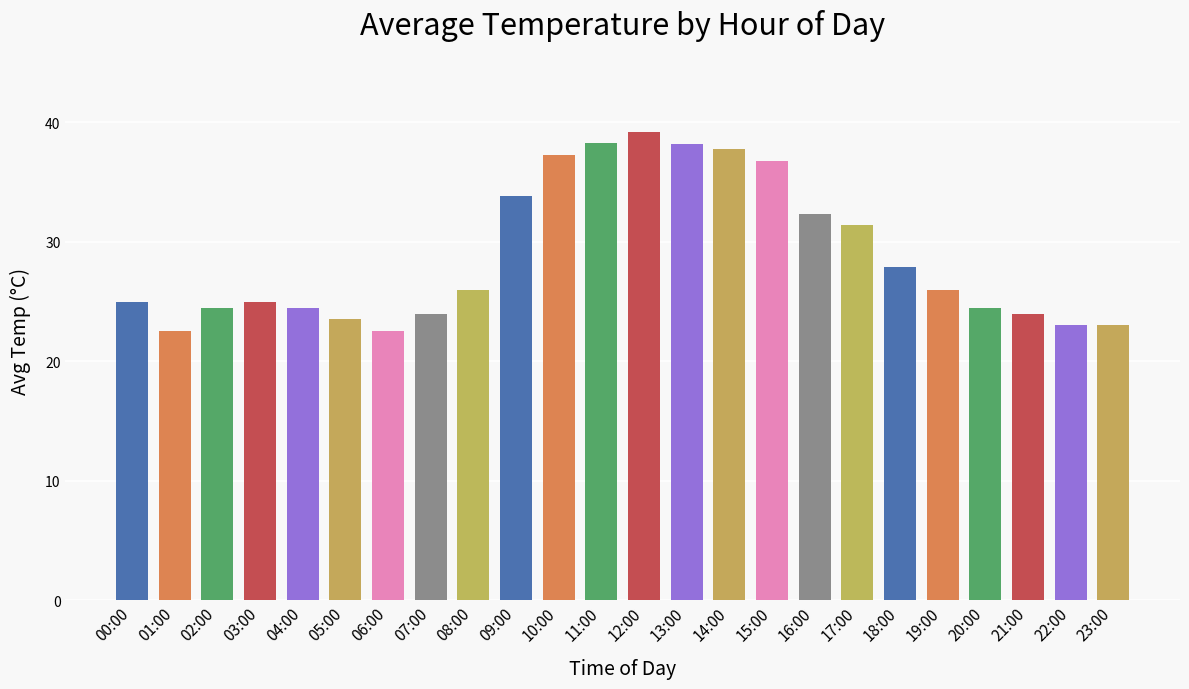

What is the change in value from 00:00 to 21:00?

-1.0